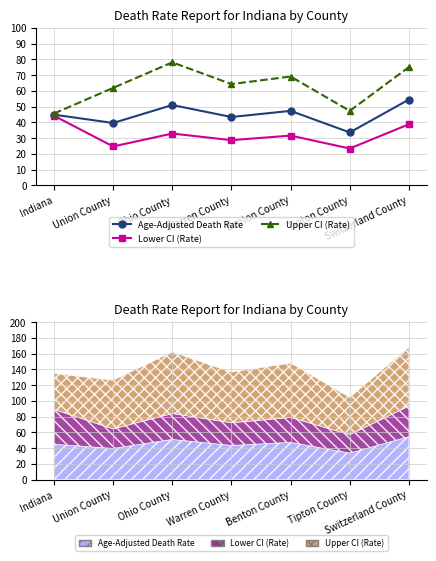

At which label does Upper CI (Rate) reach its minimum?

Indiana